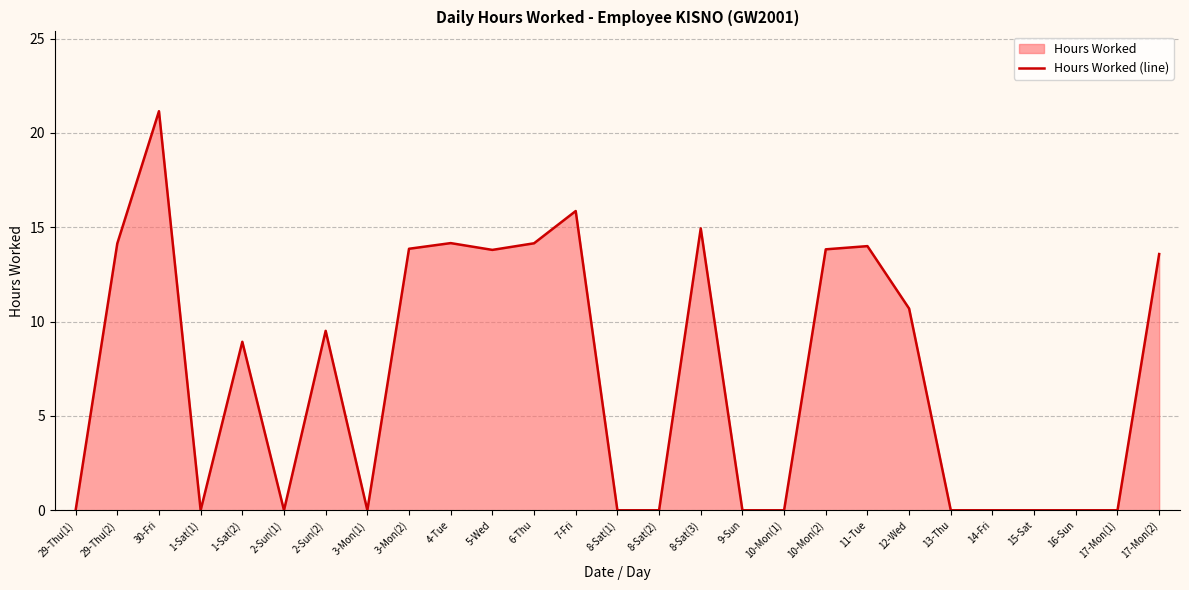

Between 8-Sat(3) and 4-Tue, which is larger?

8-Sat(3)